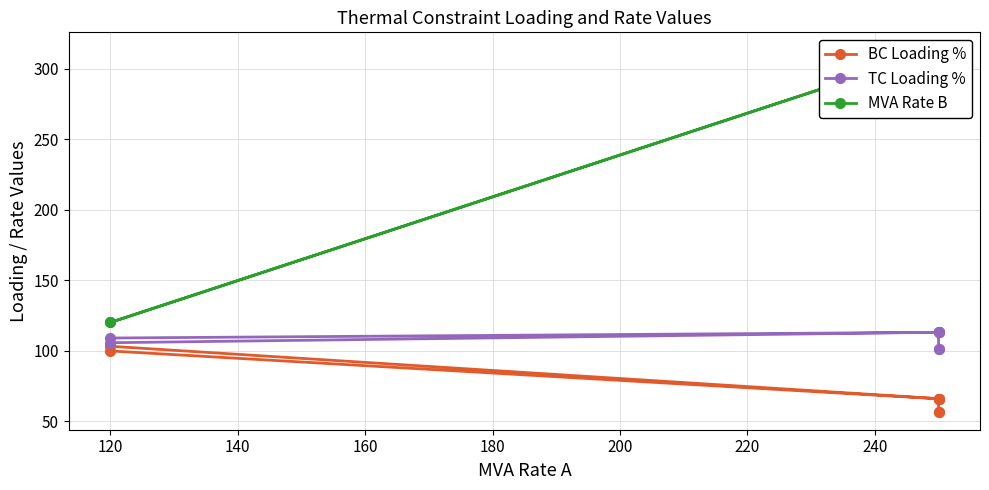

What is the sum of all MVA Rate B values?

2118.0